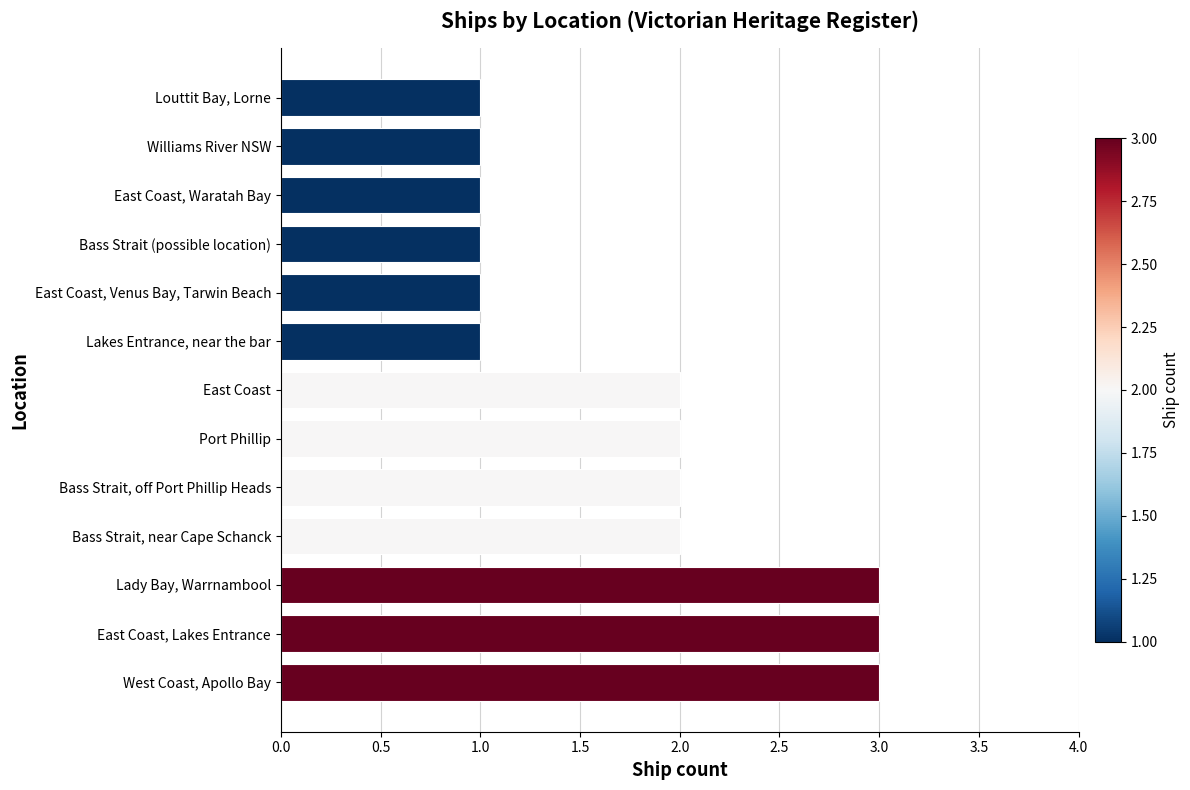

Between Bass Strait, near Cape Schanck and Bass Strait (possible location), which is larger?

Bass Strait, near Cape Schanck